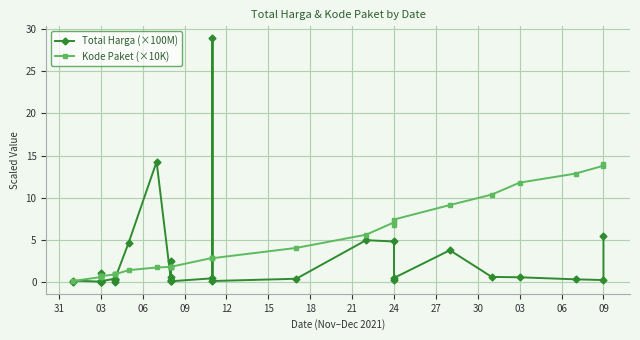

What is the sum of all Kode Paket (×10K) values?

131.3